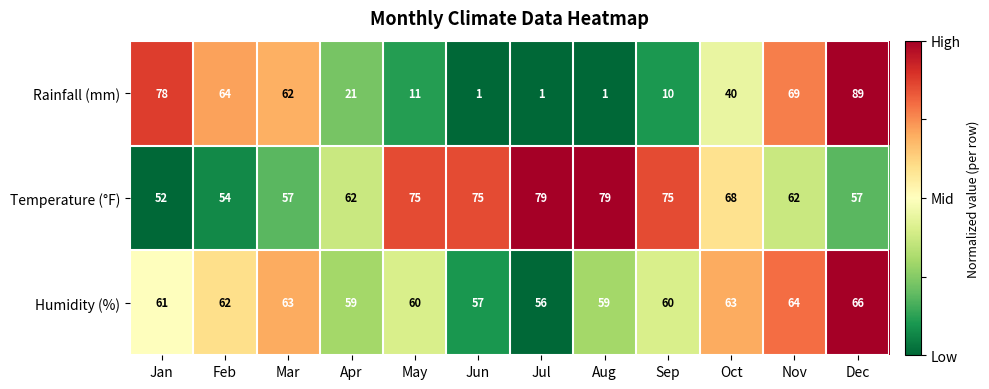

What is the difference between the maximum and minimum values in the Temperature (°F) series?

27